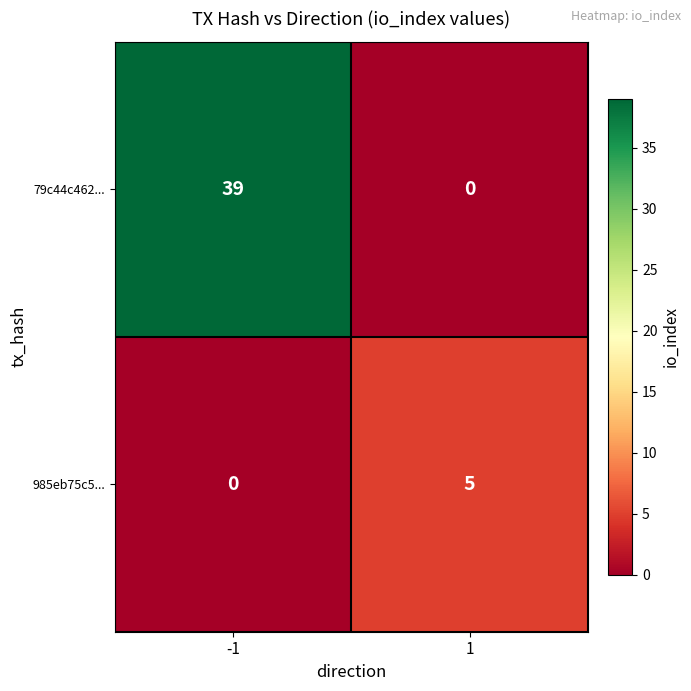

What is the sum of all 985eb75c5... values?

5